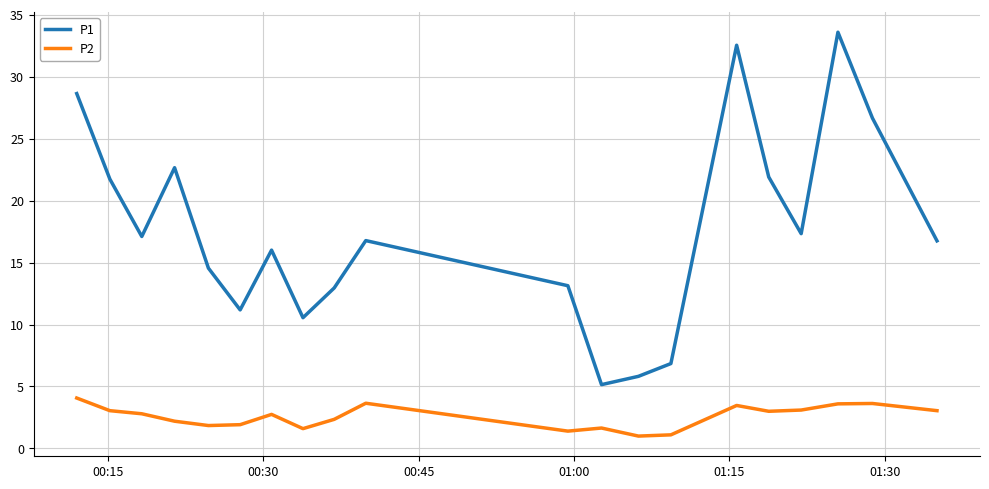

What are all the series names shown in the legend?

P1, P2